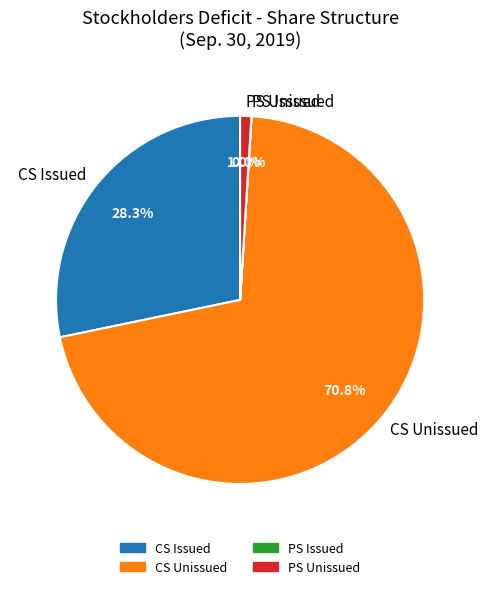

Is there a majority slice in this chart?

Yes